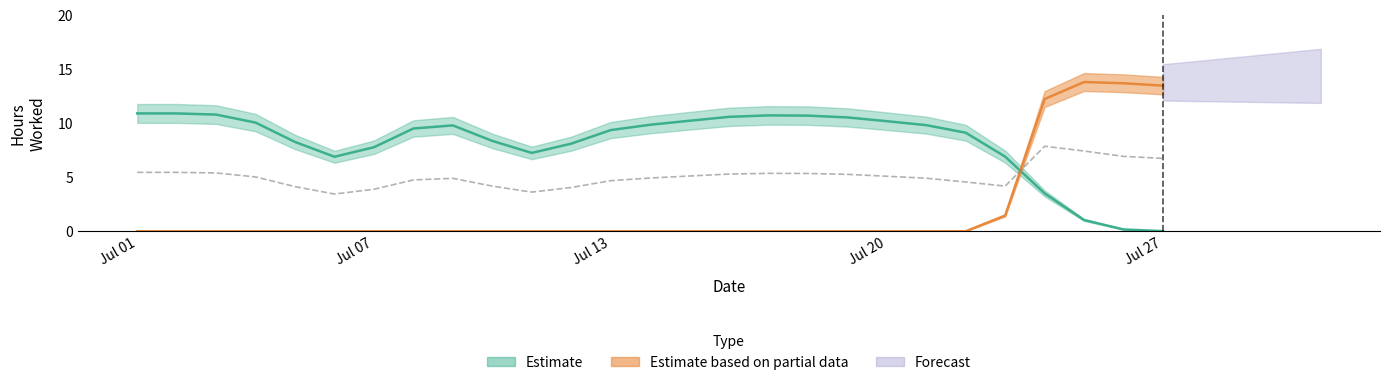

What is the total value across all series at 17?

10.7